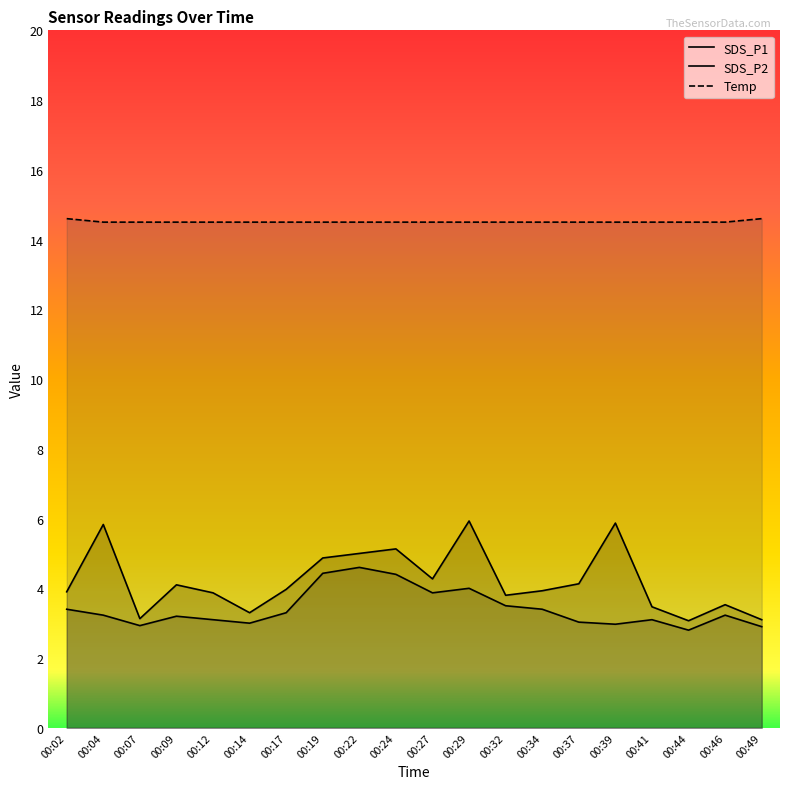

True or false: SDS_P2 and SDS_P1 cross at least once.

False